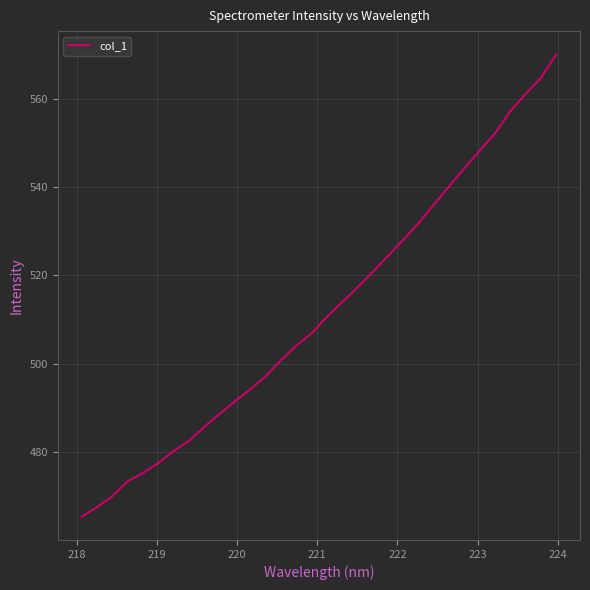

What is the minimum value shown in the chart?

465.4